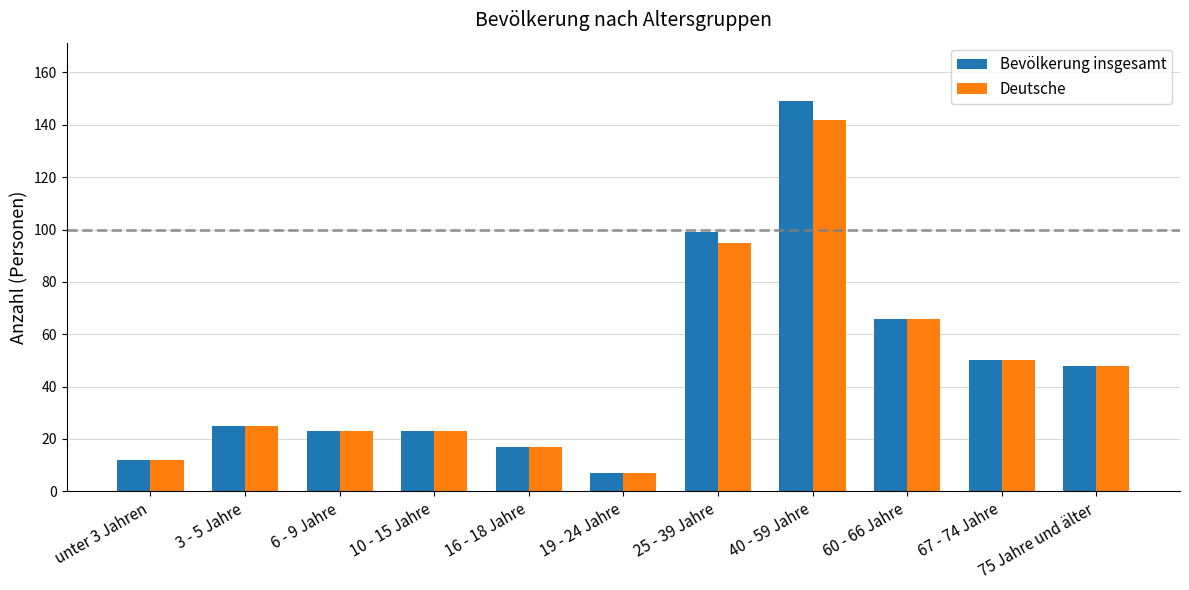

True or false: Bevölkerung insgesamt has a value of 23 at 10 - 15 Jahre.

True